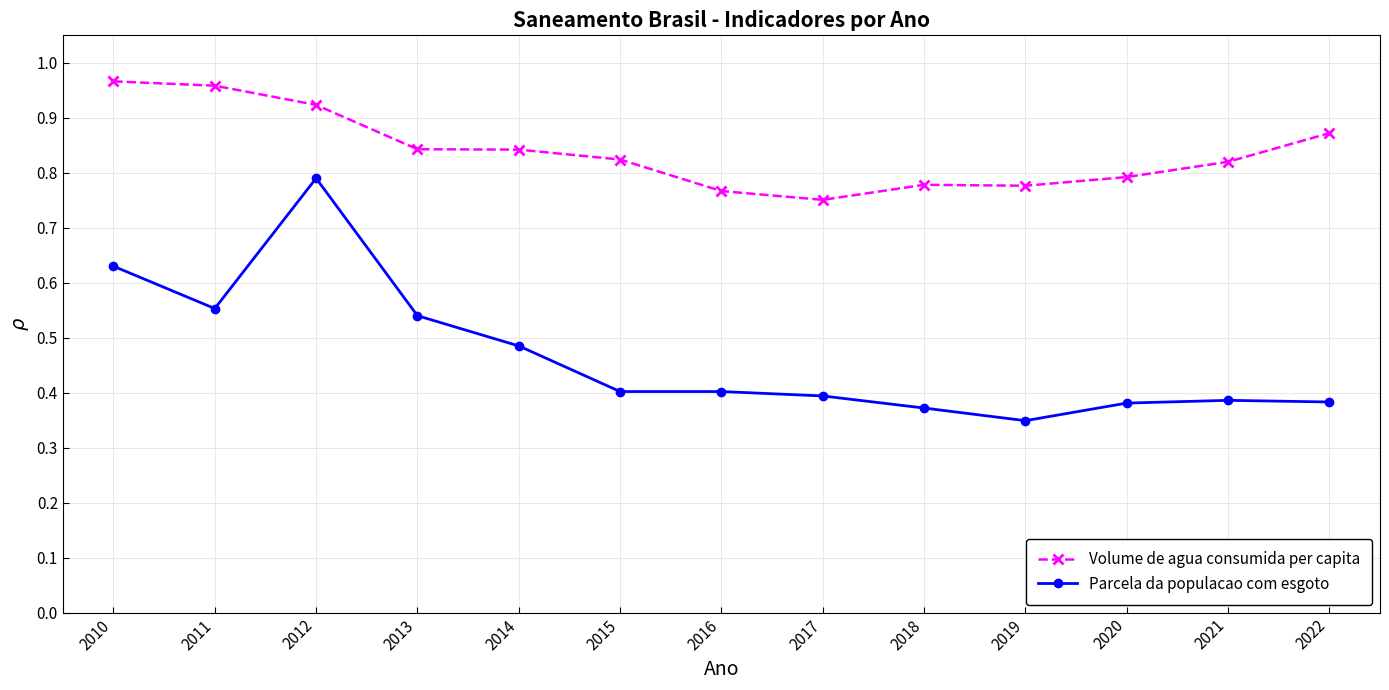

The value of Volume de agua consumida per capita at 2015 is 0.8. True or false?

True